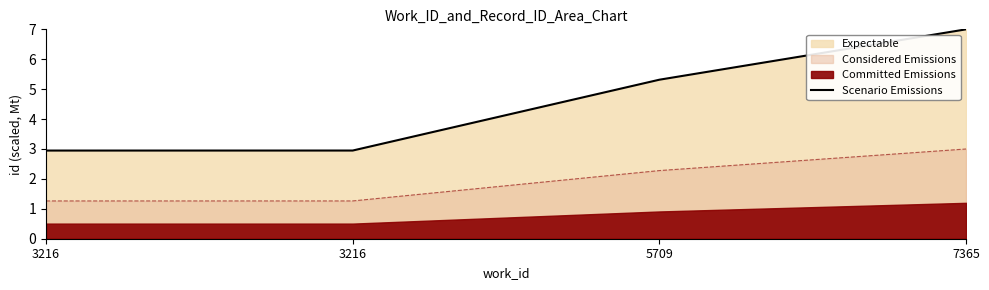

The chart shows a value of 11.4 at 7365. True or false?

False